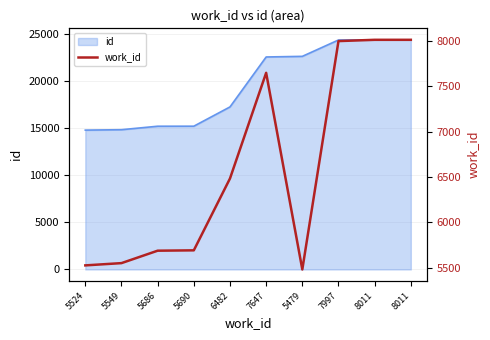

What is the difference between the maximum and second lowest values?

2487